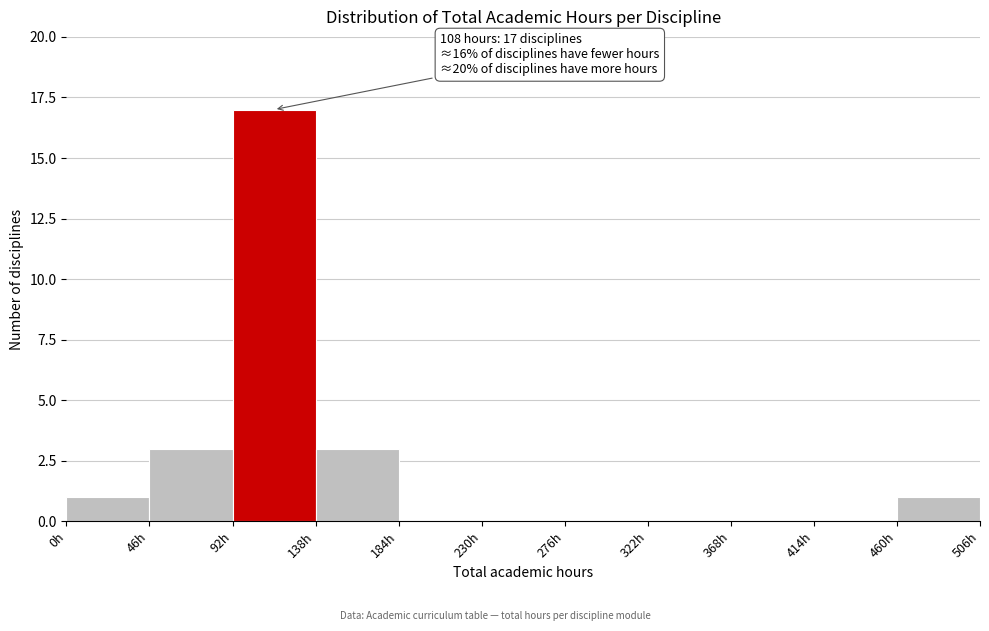

Over which range of the x-axis is the bar tallest?

92 to 138